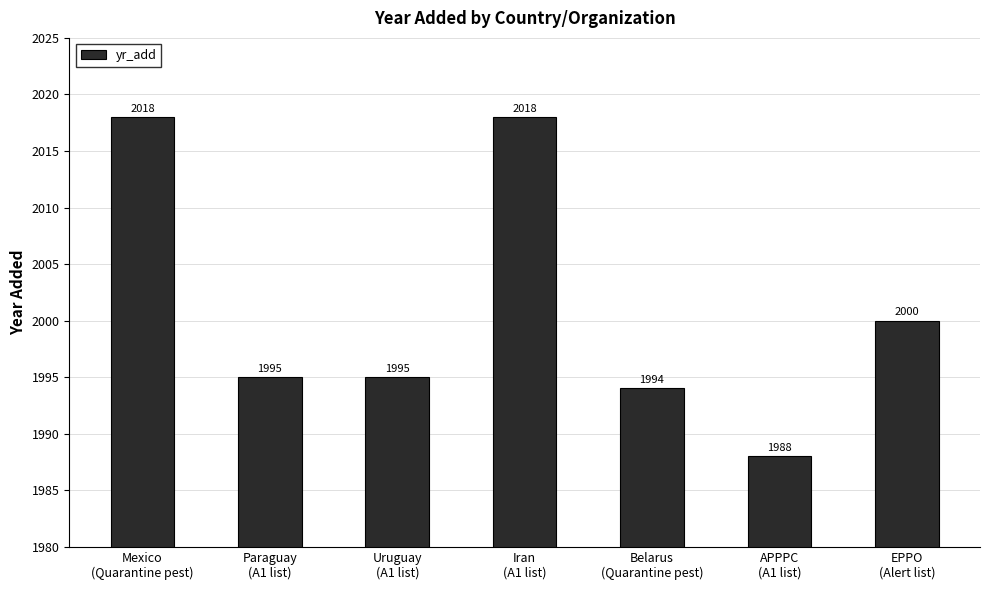

The chart shows a value of 1995 at Paraguay
(A1 list). True or false?

True